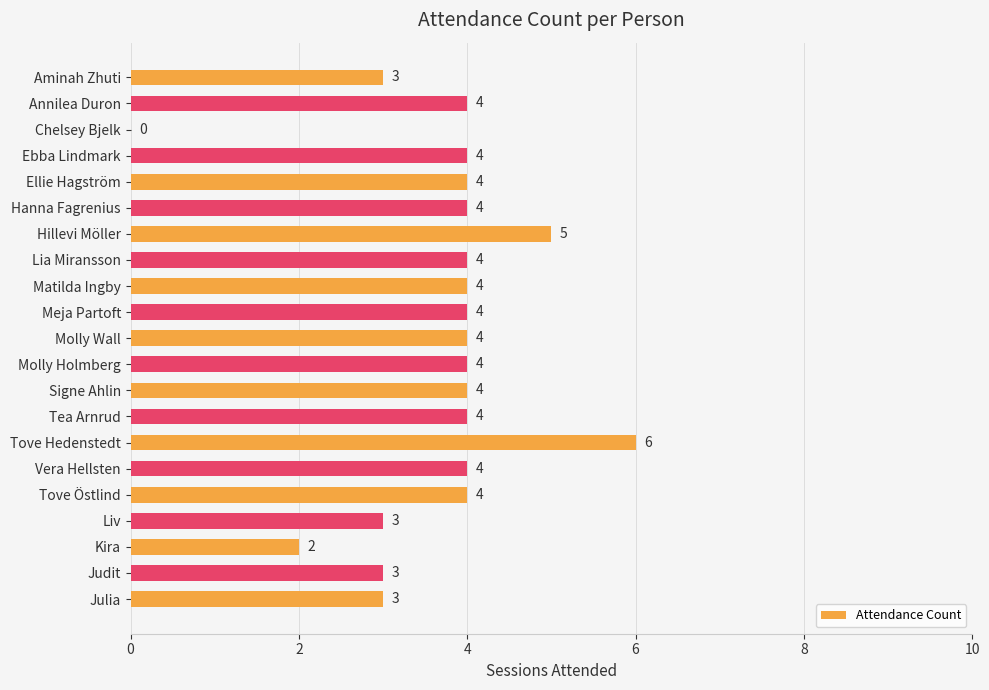

What value does the data have at Tove Östlind?

4